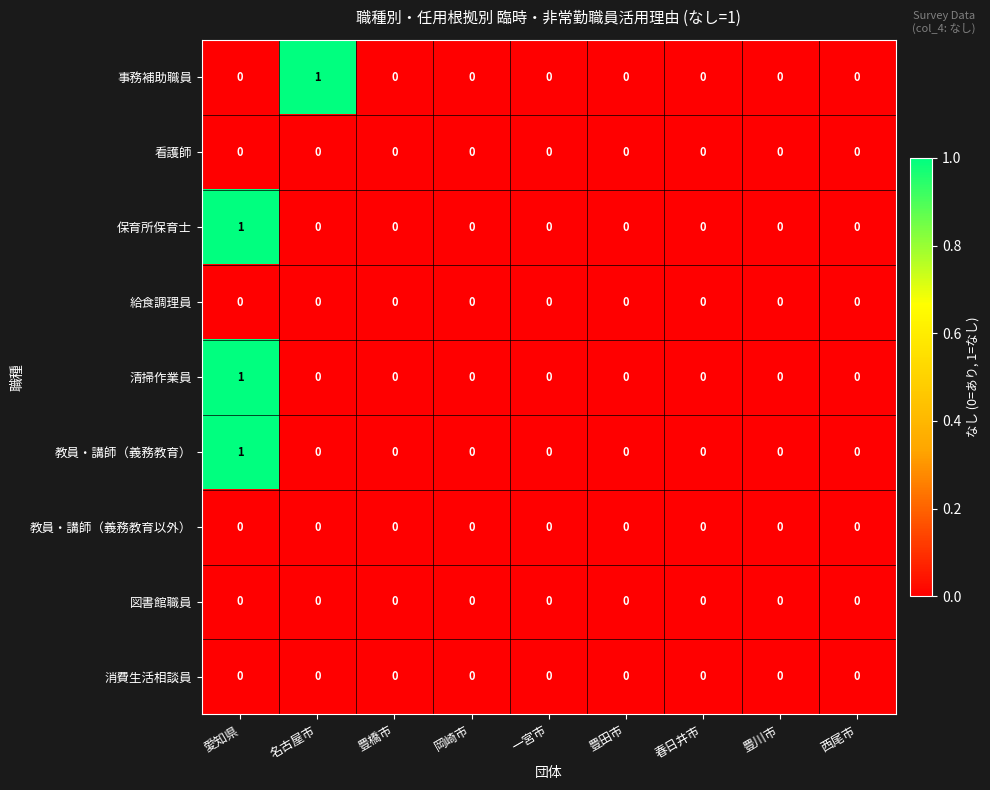

At which category is the sum across all series the highest?

愛知県